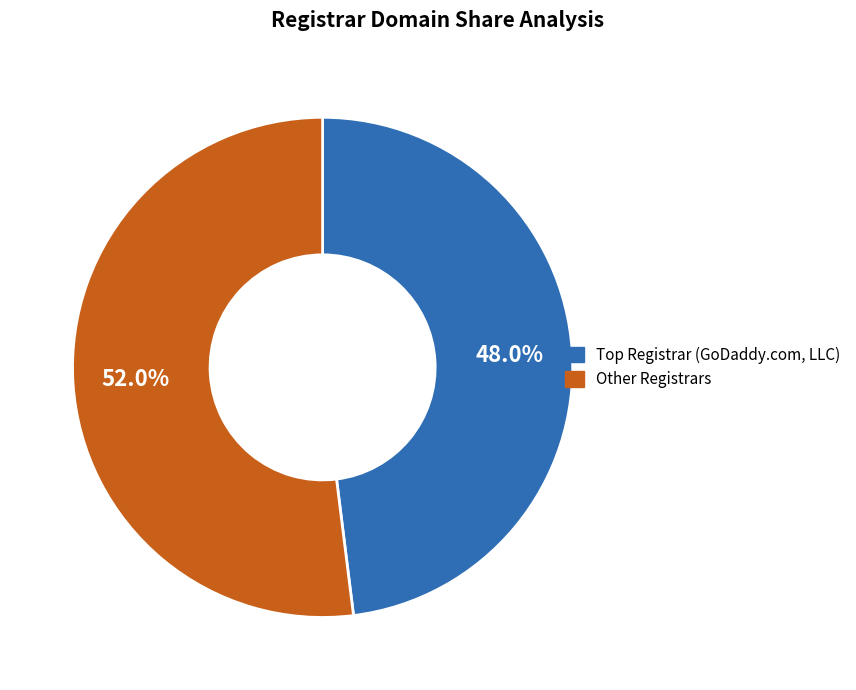

Is there any slice that represents more than half of the pie?

Yes